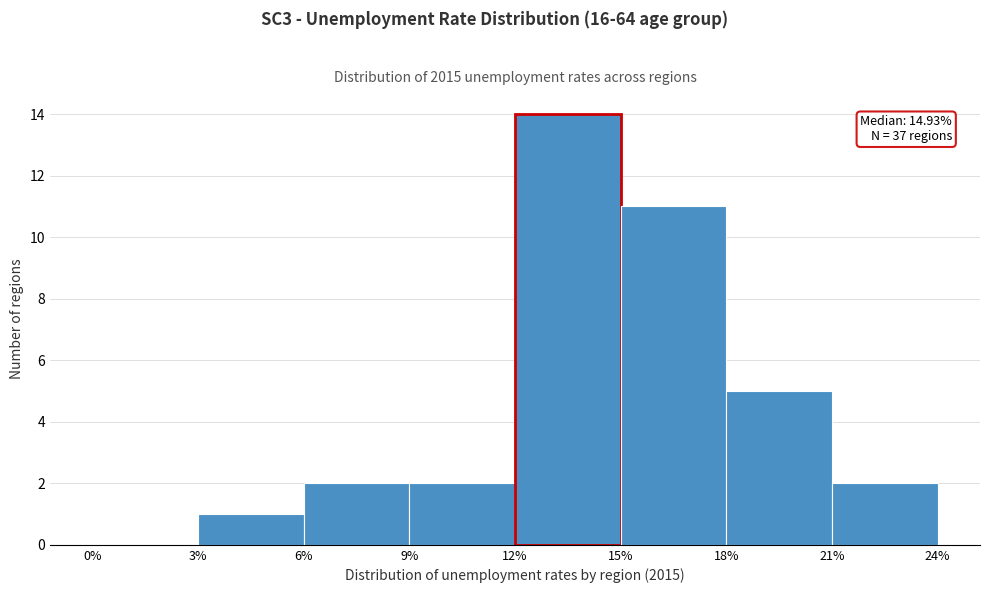

Which range on the x-axis has the tallest bar?

12% to 15%